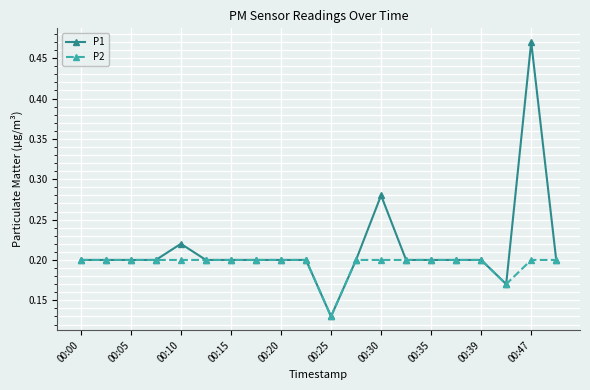

List the series in order of their peak value, lowest first.

P2, P1